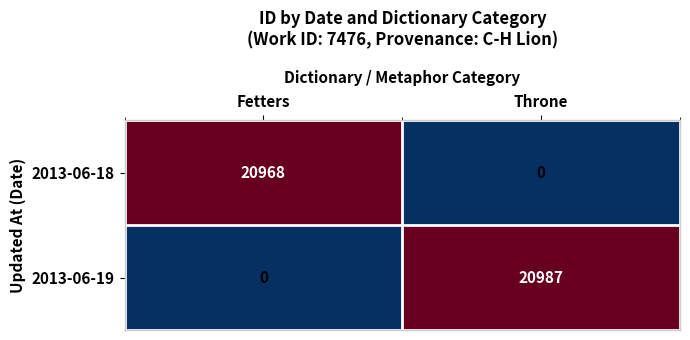

Rank the series at Fetters from lowest to highest value.

2013-06-19, 2013-06-18